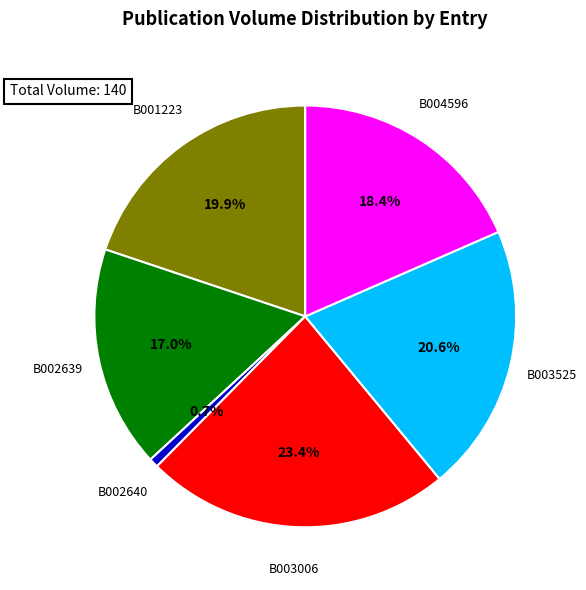

Is there any slice that represents more than half of the pie?

No